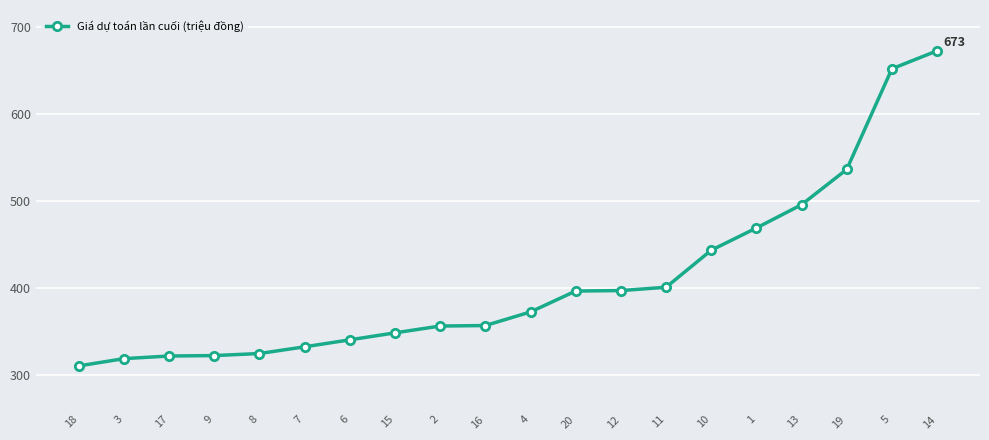

What is the value of the 13th point from the left?

396.8